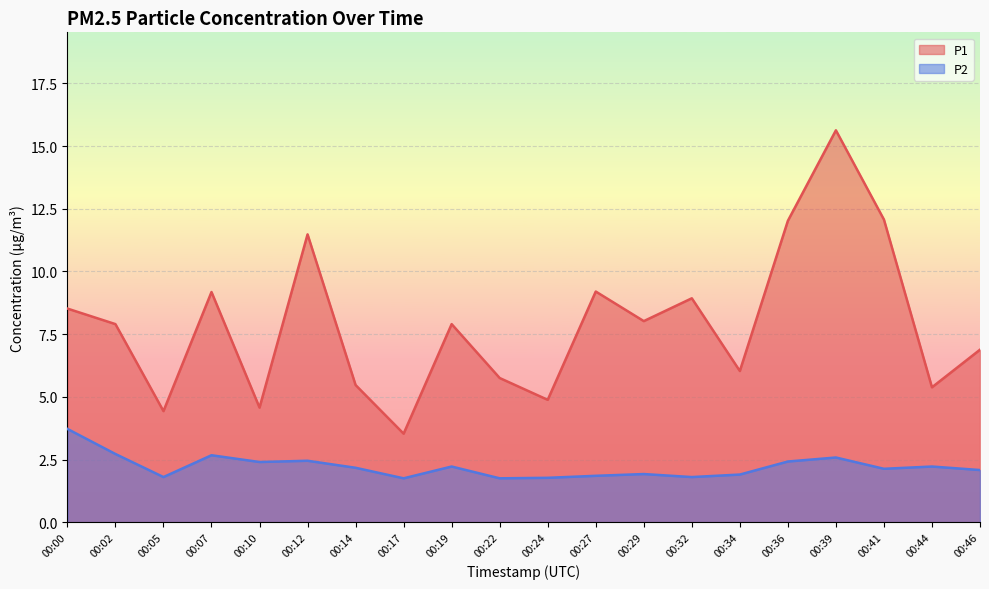

How many interior local valleys does the P2 series have?

6